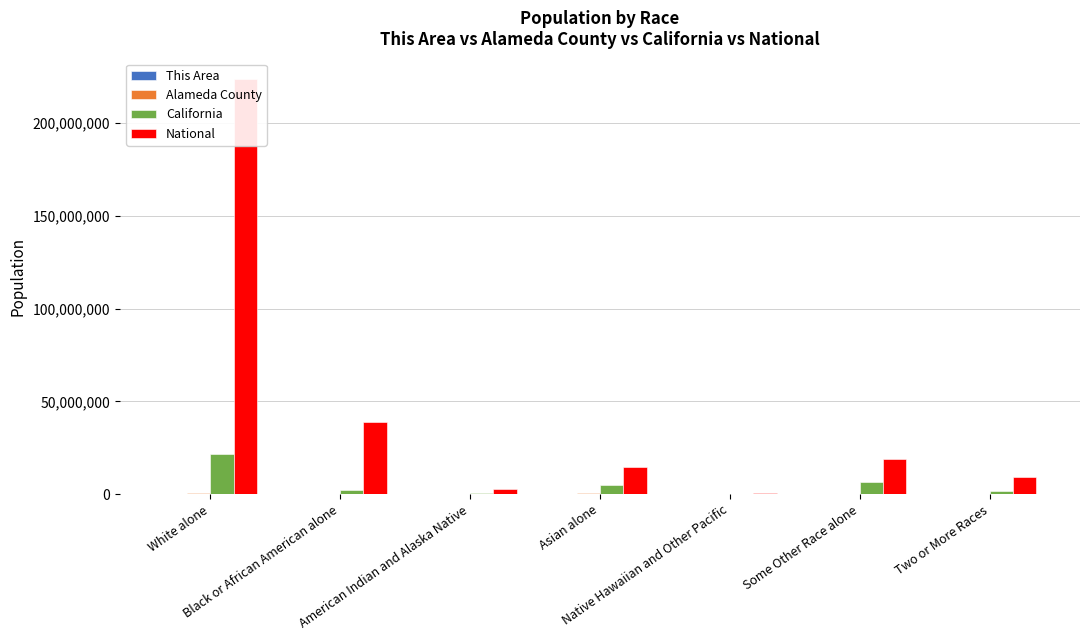

What is the difference between the second highest and second lowest values in the This Area series?

2666